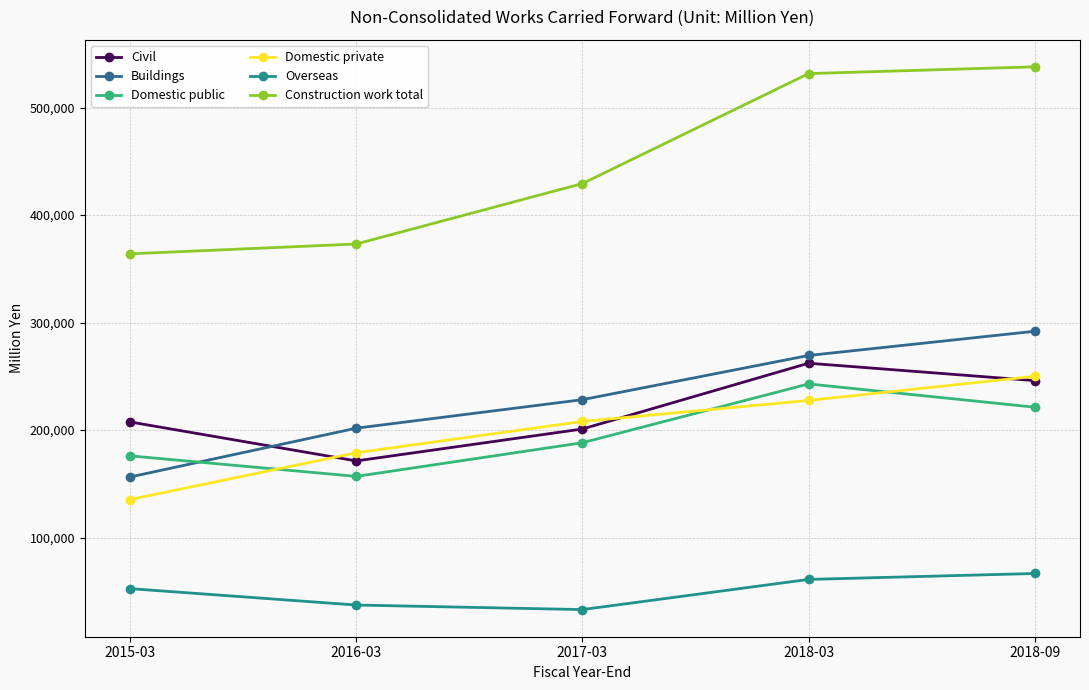

How many series are shown in this chart?

6